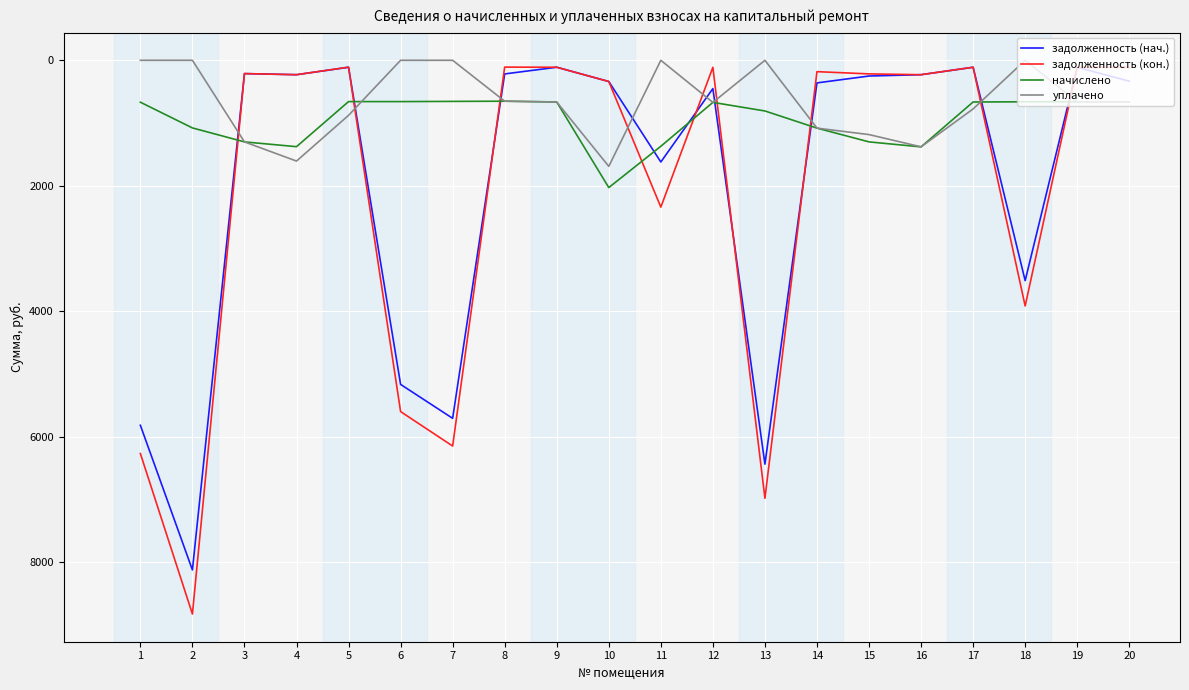

What are all the series names shown in the legend?

задолженность (нач.), задолженность (кон.), начислено, уплачено